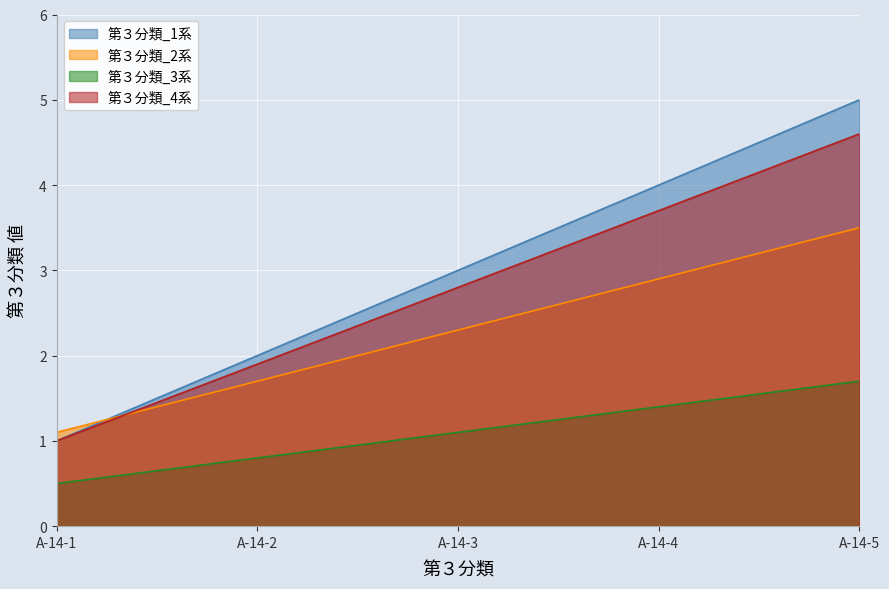

List the labels in order of value, largest first.

A-14-5, A-14-4, A-14-3, A-14-2, A-14-1